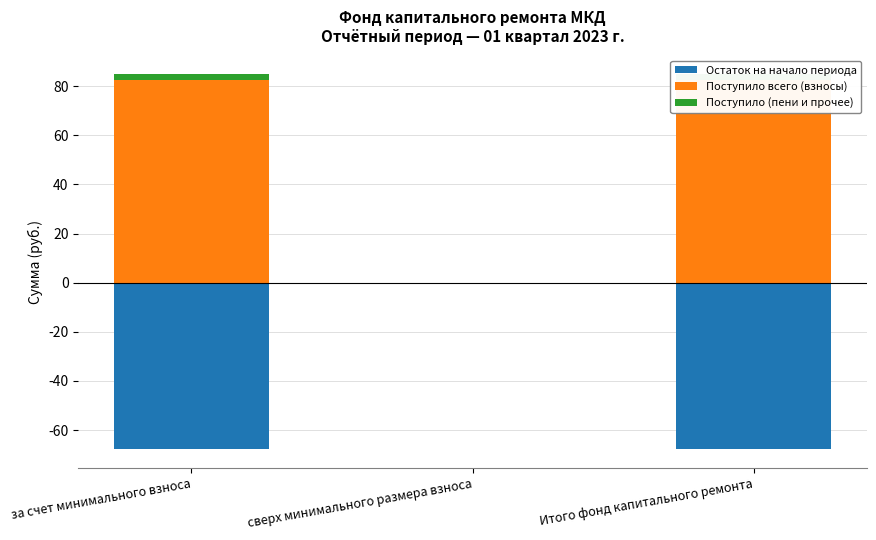

What is the label of the 3rd bar from the left?

Итого фонд капитального ремонта